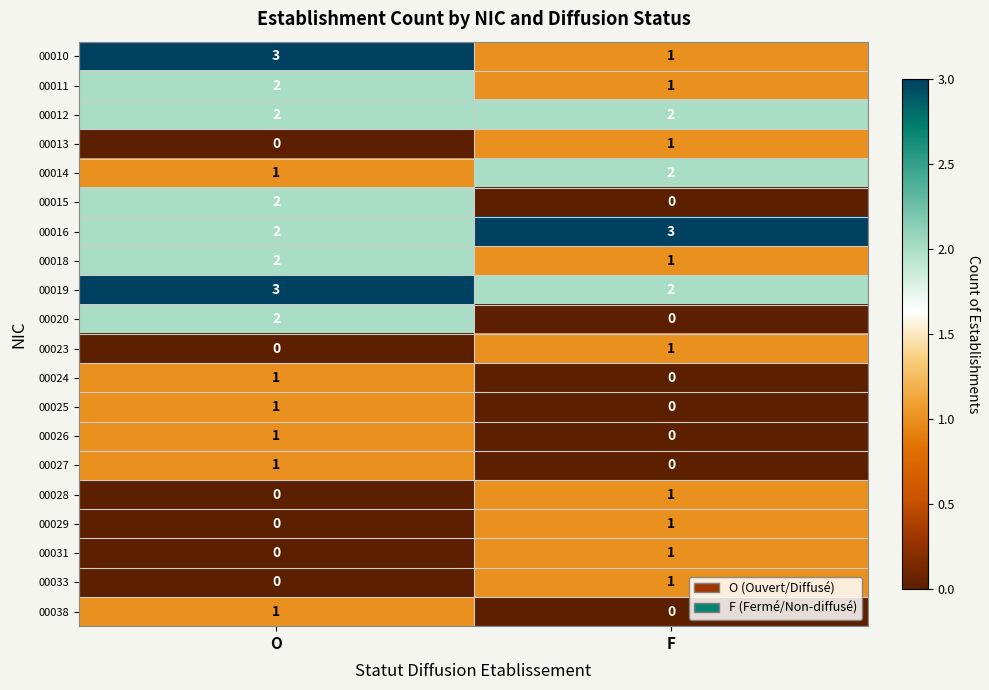

What is the spread (max minus min) of values at F?

3